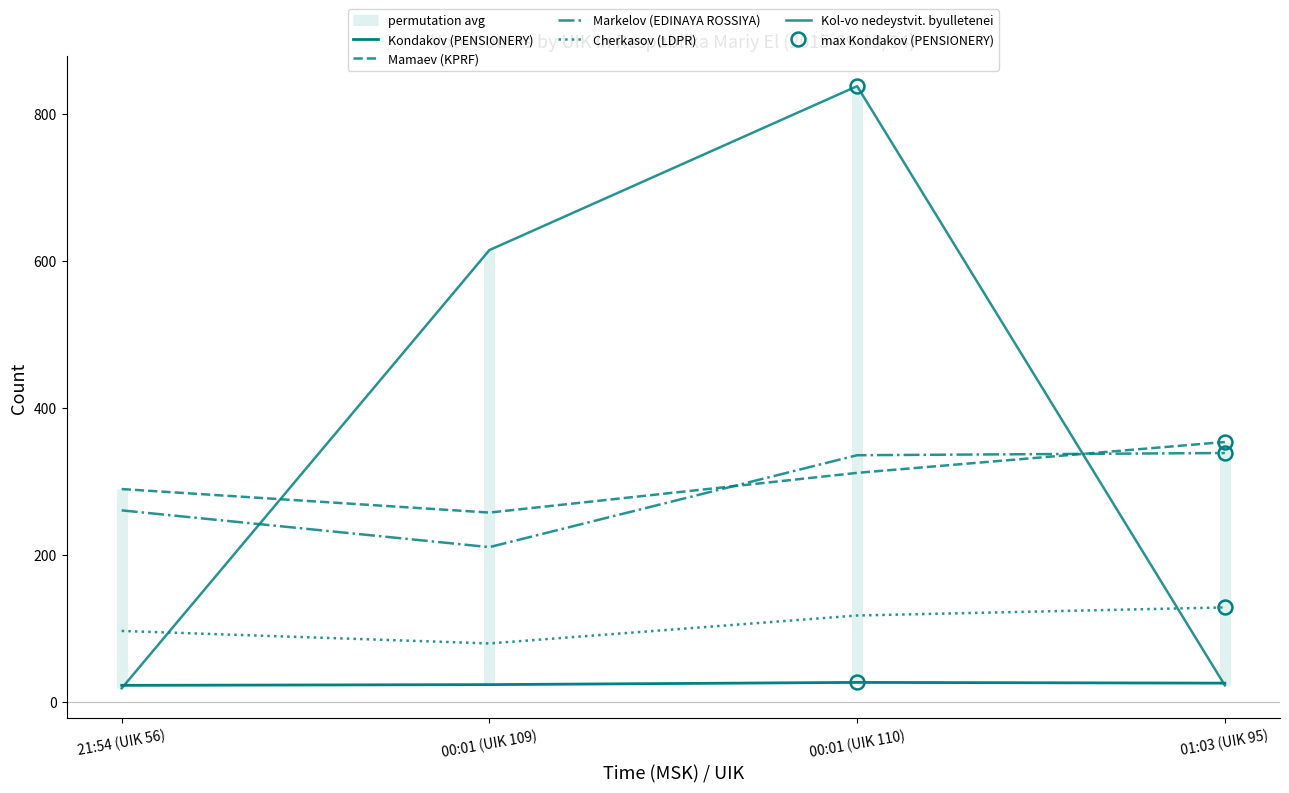

Between 00:01 (UIK 110) and 00:01 (UIK 109), which is larger?

00:01 (UIK 110)